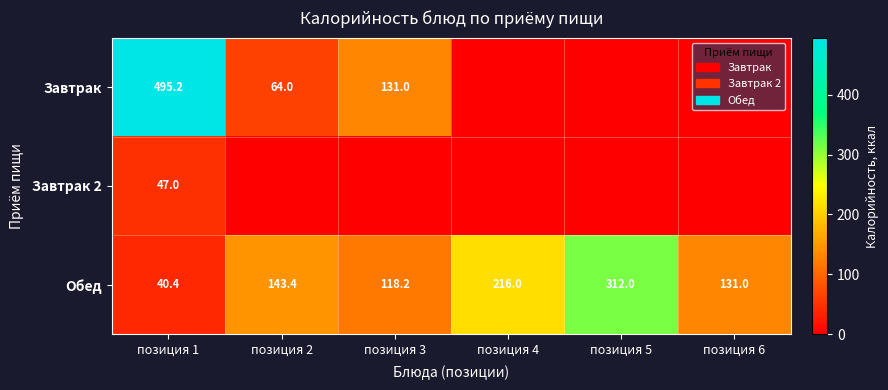

How many data points in Обед are less than 143?

3